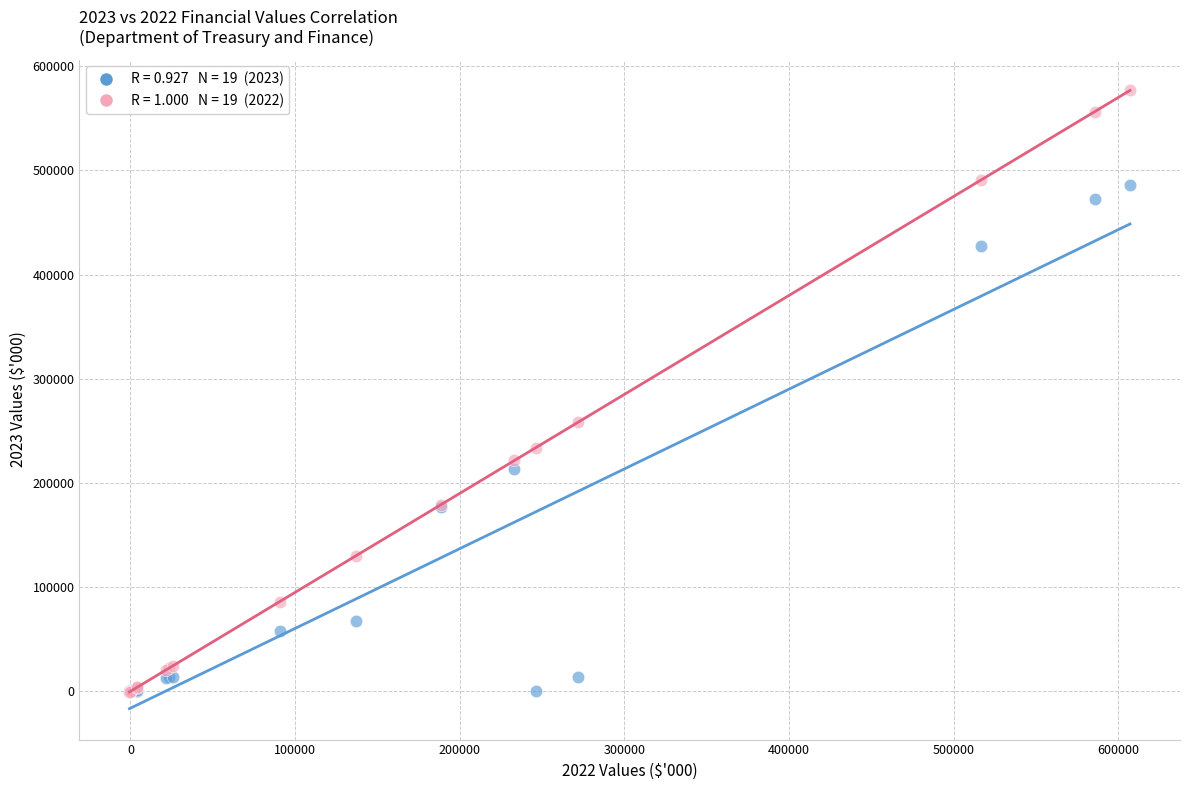

Across all series, what Y value is closest to 288046?

258453.2